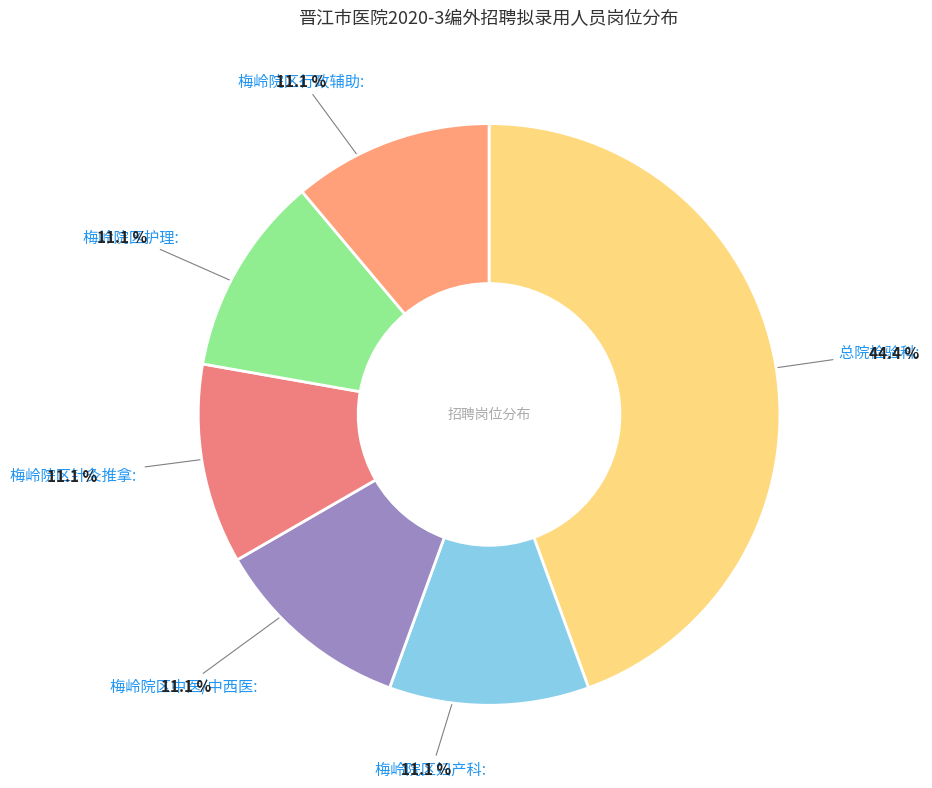

Count the number of slices in the pie.

6